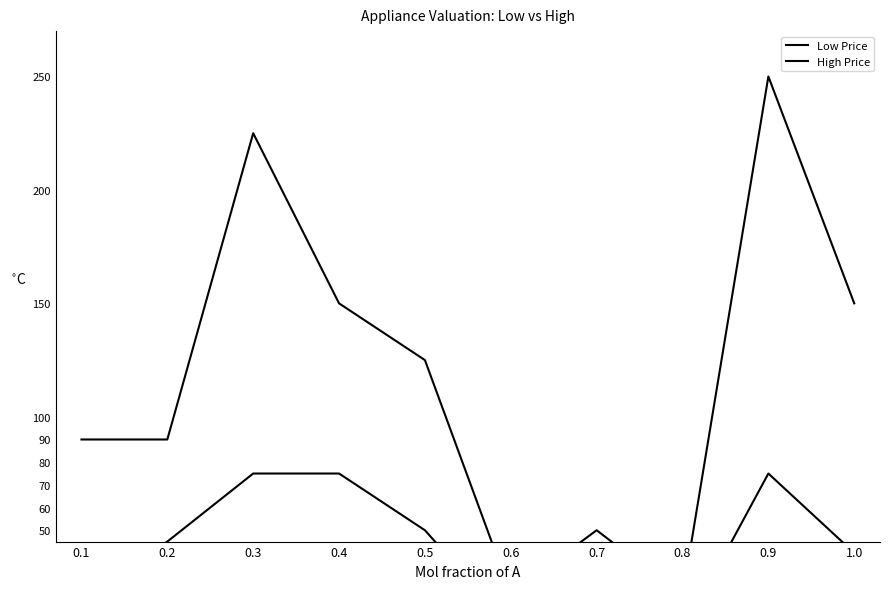

How many values in the High Price series are below 125?

5